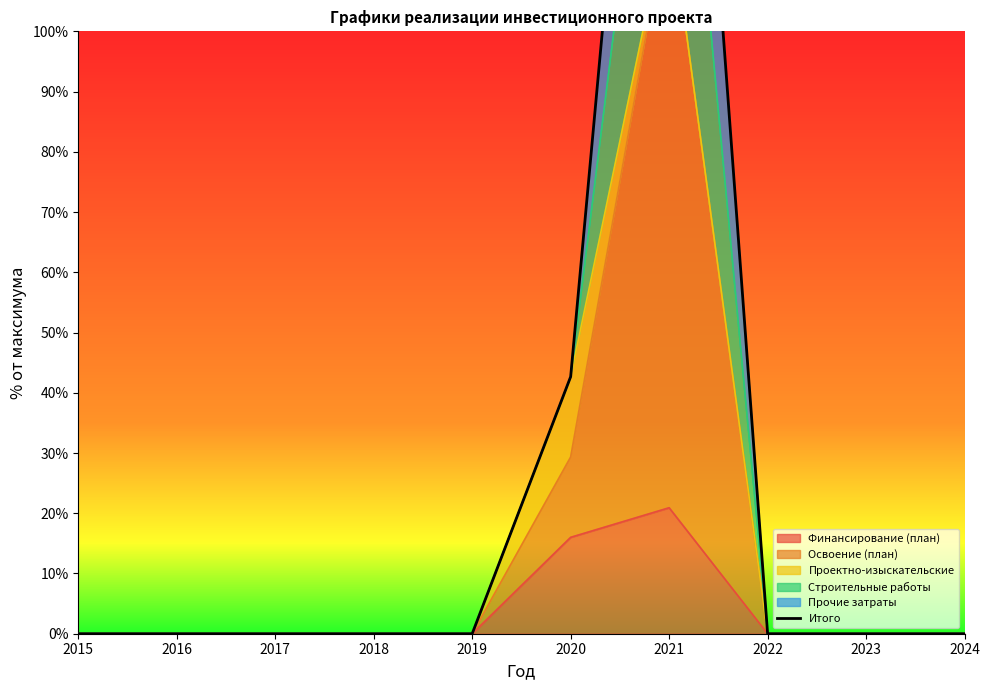

Is it true that Финансирование (план) equals 0.0 at 2023?

True